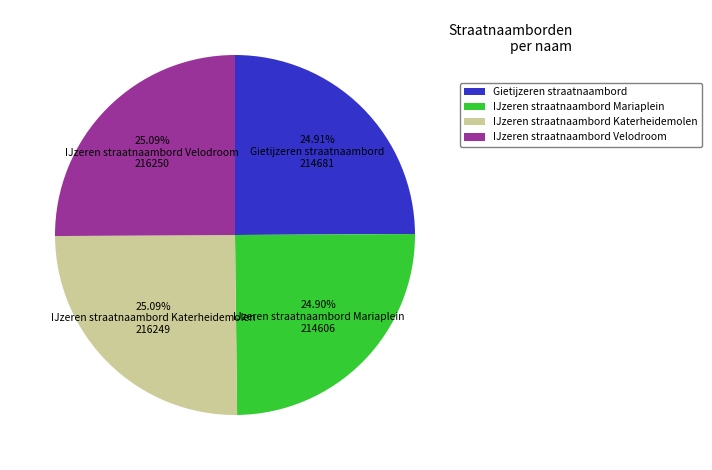

Approximately how many times larger is the value at Gietijzeren straatnaambord compared to IJzeren straatnaambord Mariaplein?

1.0